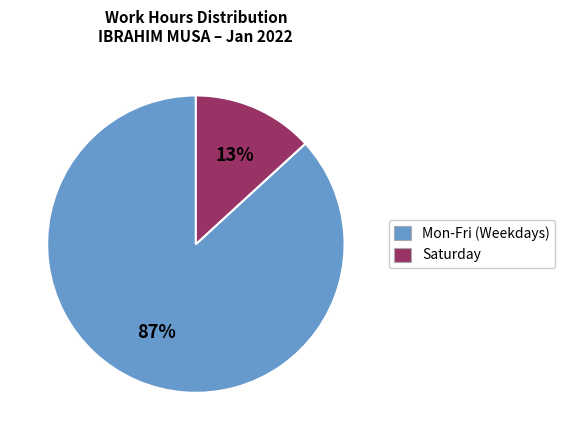

Which slice is the smallest?

Saturday